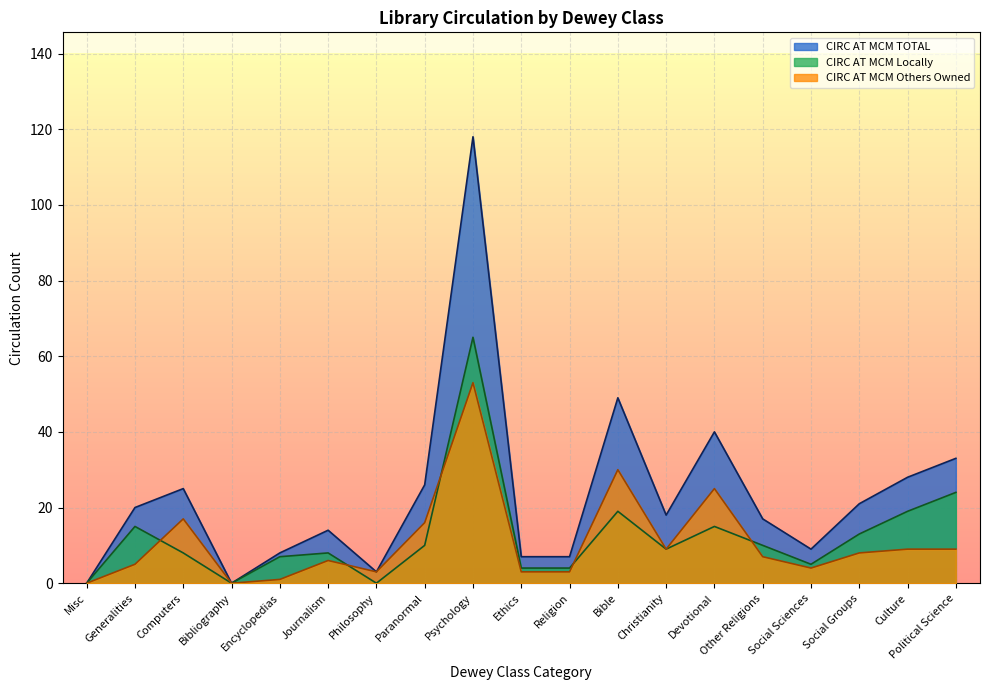

Reading left to right, what are all the values shown in this chart?

CIRC AT MCM TOTAL: Misc=0	Generalities=20	Computers=25	Bibliography=0	Encyclopedias=8	Journalism=14	Philosophy=3	Paranormal=26	Psychology=118	Ethics=7	Religion=7	Bible=49	Christianity=18	Devotional=40	Other Religions=17	Social Sciences=9	Social Groups=21	Culture=28	Political Science=33
CIRC AT MCM Locally: Misc=0	Generalities=15	Computers=8	Bibliography=0	Encyclopedias=7	Journalism=8	Philosophy=0	Paranormal=10	Psychology=65	Ethics=4	Religion=4	Bible=19	Christianity=9	Devotional=15	Other Religions=10	Social Sciences=5	Social Groups=13	Culture=19	Political Science=24
CIRC AT MCM Others Owned: Misc=0	Generalities=5	Computers=17	Bibliography=0	Encyclopedias=1	Journalism=6	Philosophy=3	Paranormal=16	Psychology=53	Ethics=3	Religion=3	Bible=30	Christianity=9	Devotional=25	Other Religions=7	Social Sciences=4	Social Groups=8	Culture=9	Political Science=9